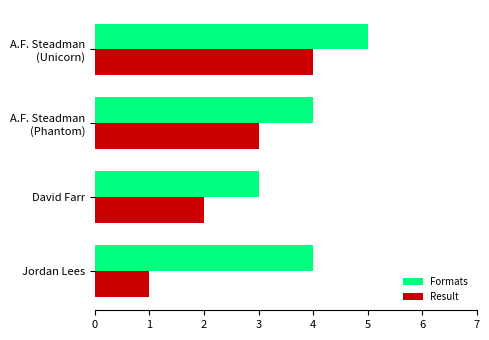

What are all the series names shown in the legend?

Formats, Result